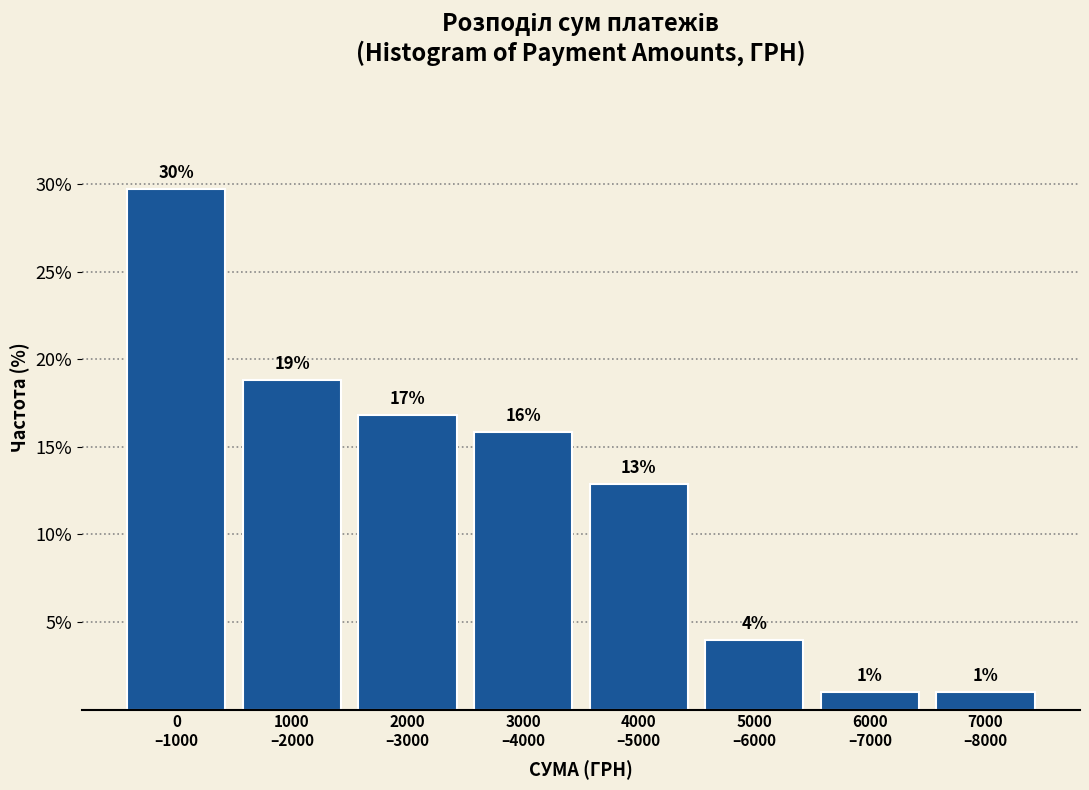

Does the chart contain any negative values?

No